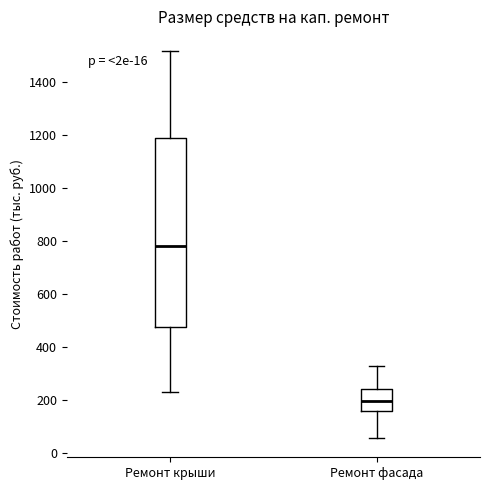

Which box's median line is the lowest?

Ремонт фасада